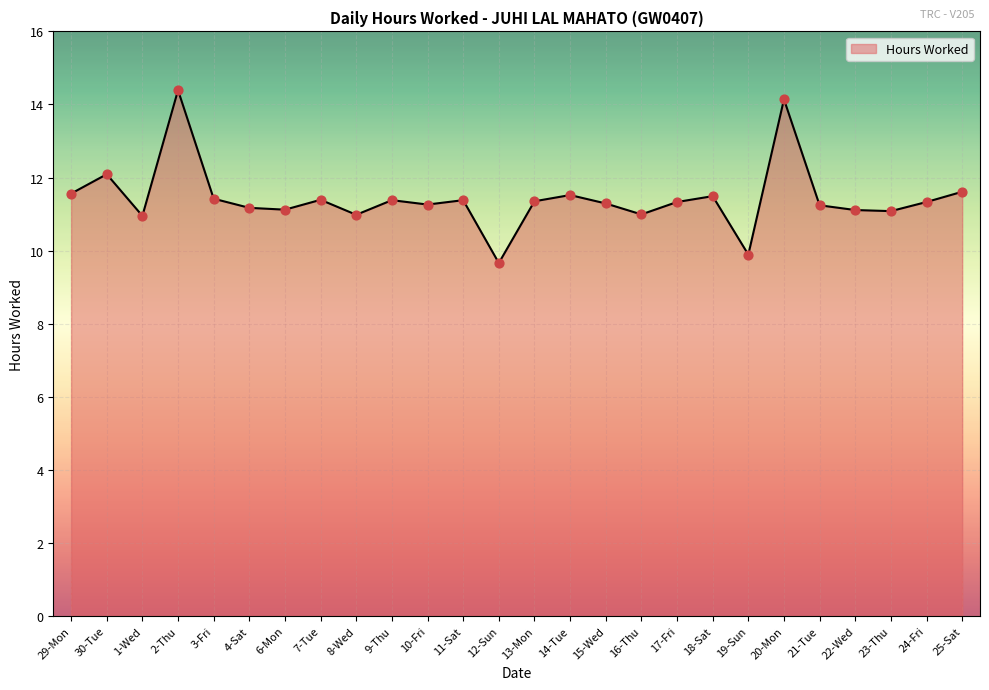

What is the change in value from 1-Wed to 12-Sun?

-1.3